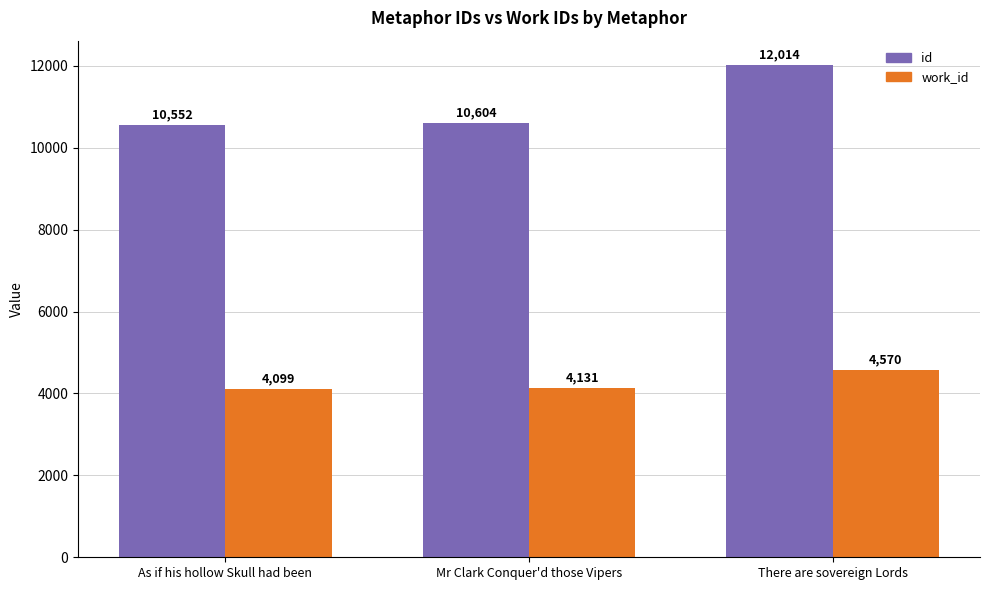

List the labels in order of id value, largest first.

There are sovereign Lords, Mr Clark Conquer'd those Vipers, As if his hollow Skull had been